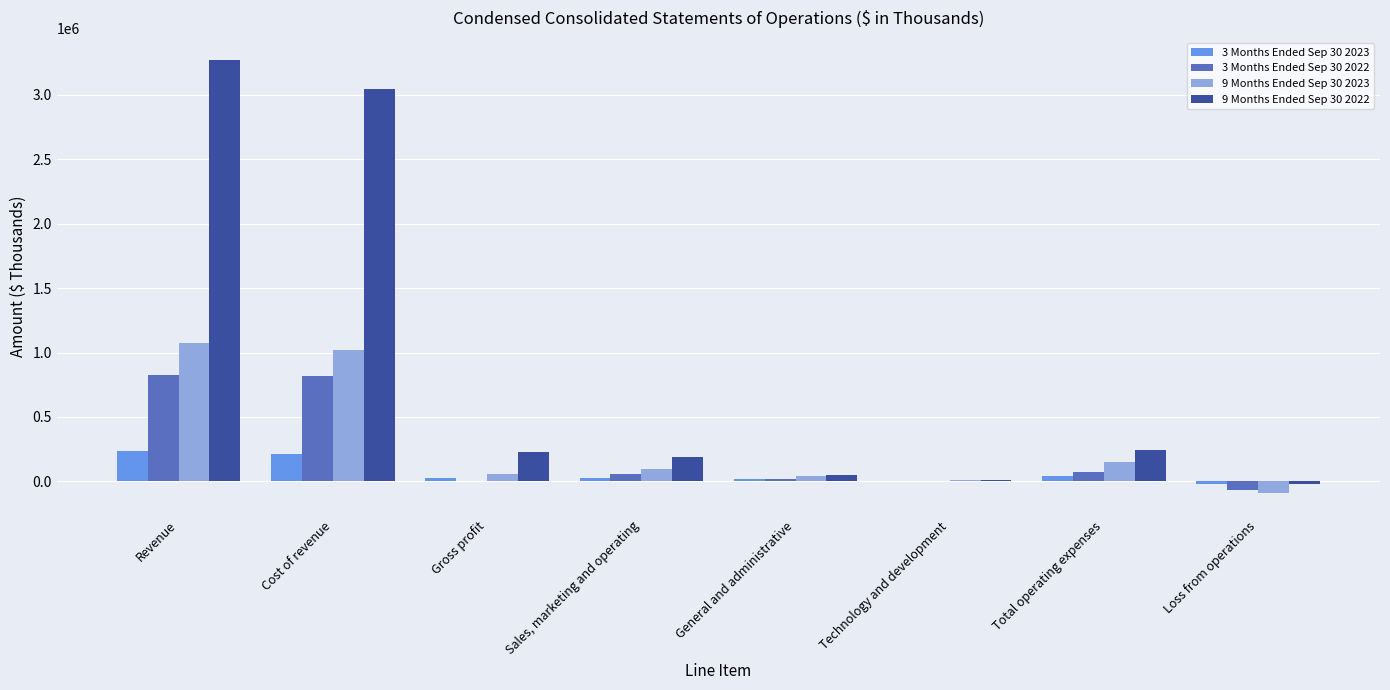

Is the value of 9 Months Ended Sep 30 2022 at Revenue greater than the value of 3 Months Ended Sep 30 2022 at Total operating expenses?

Yes